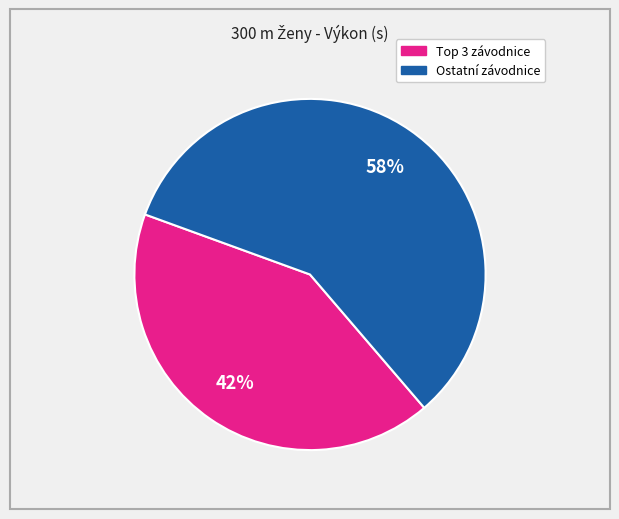

Is there any slice that represents more than half of the pie?

Yes